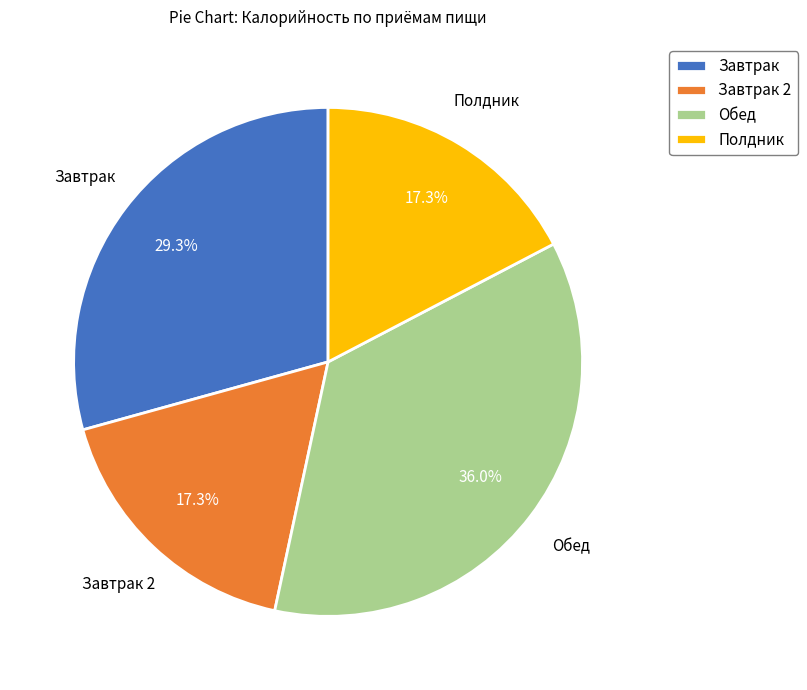

Is there a majority slice in this chart?

No